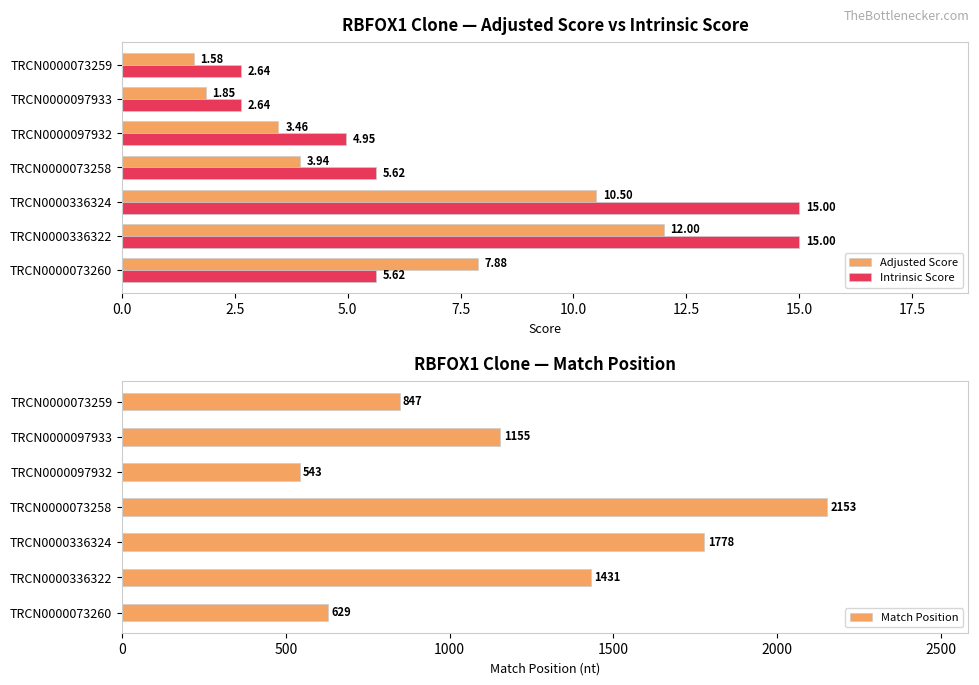

How many groups of bars are there?

7